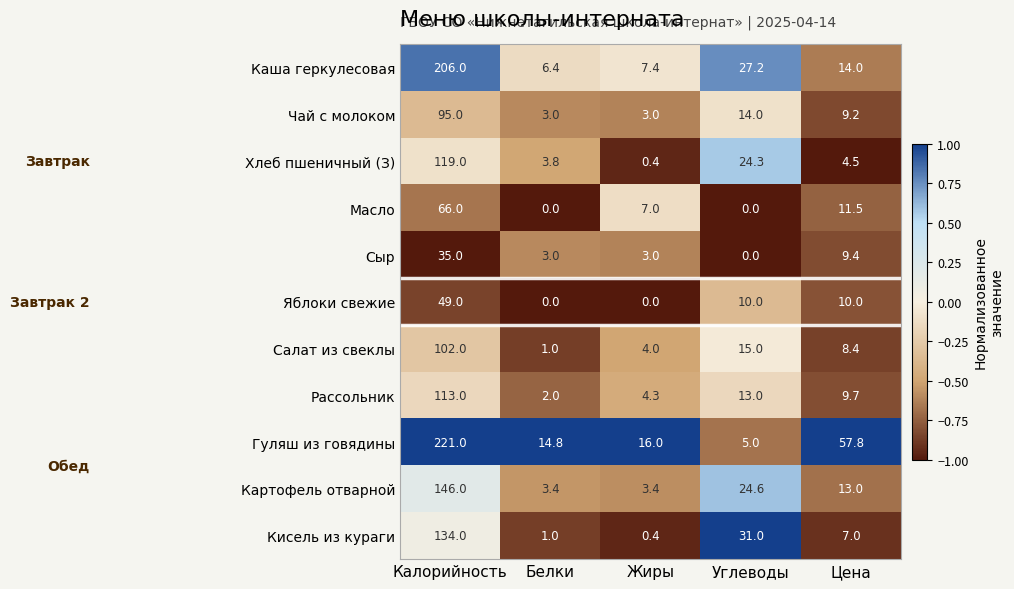

List the series in order of their peak value, highest first.

Гуляш из говядины, Каша геркулесовая, Картофель отварной, Кисель из кураги, Хлеб пшеничный (З), Рассольник, Салат из свеклы, Чай с молоком, Масло, Яблоки свежие, Сыр